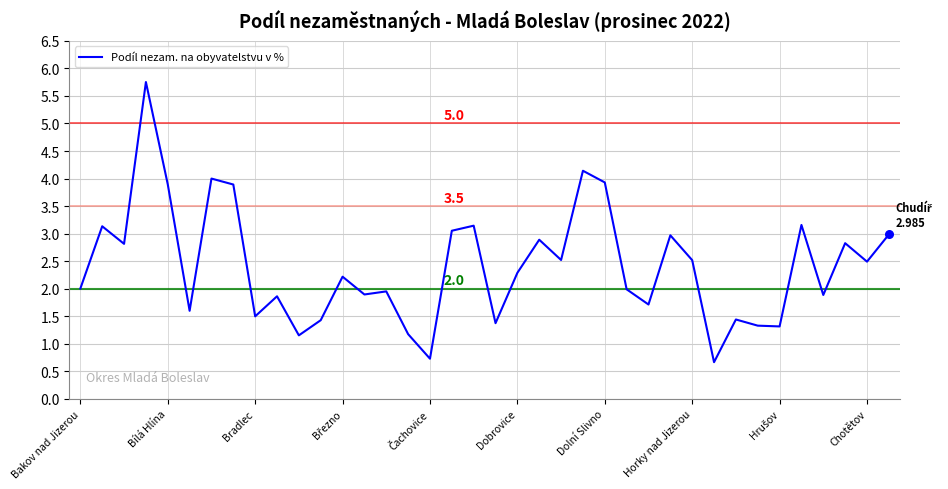

What is the difference between the maximum and minimum values?

5.1